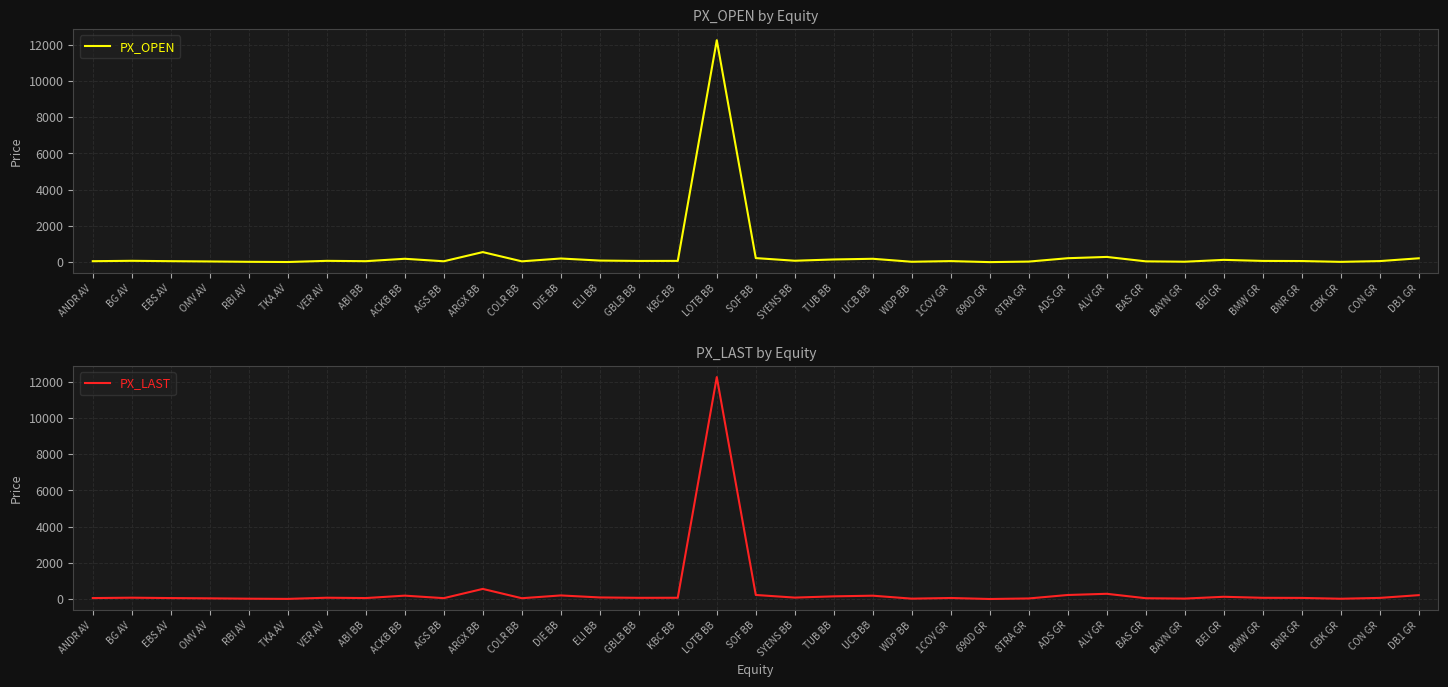

Rank the series at UCB BB from lowest to highest value.

PX_LAST, PX_OPEN